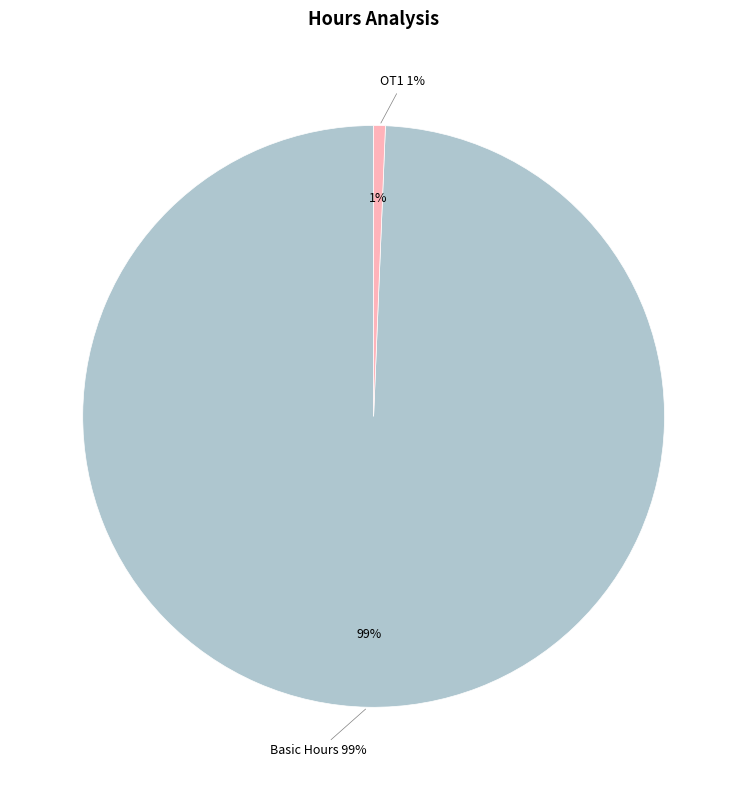

Count the number of slices in the pie.

9